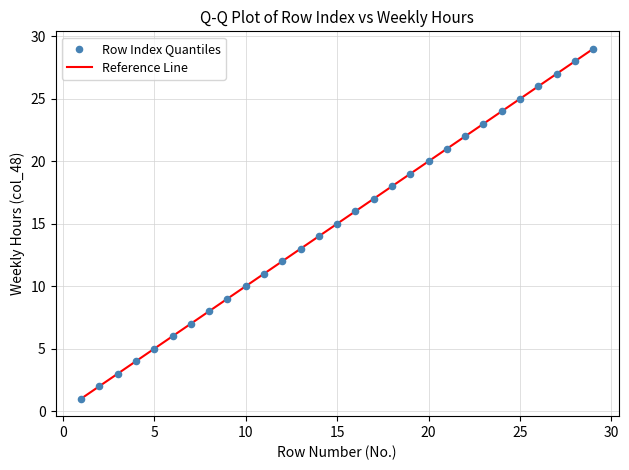

What is the range of X values (max minus min)?

28